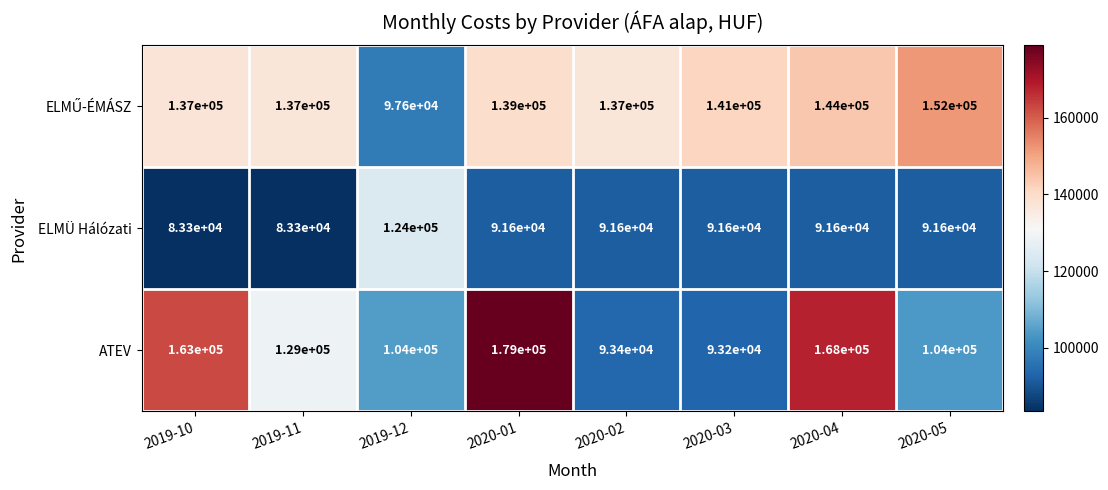

What is the smallest value displayed?

83300